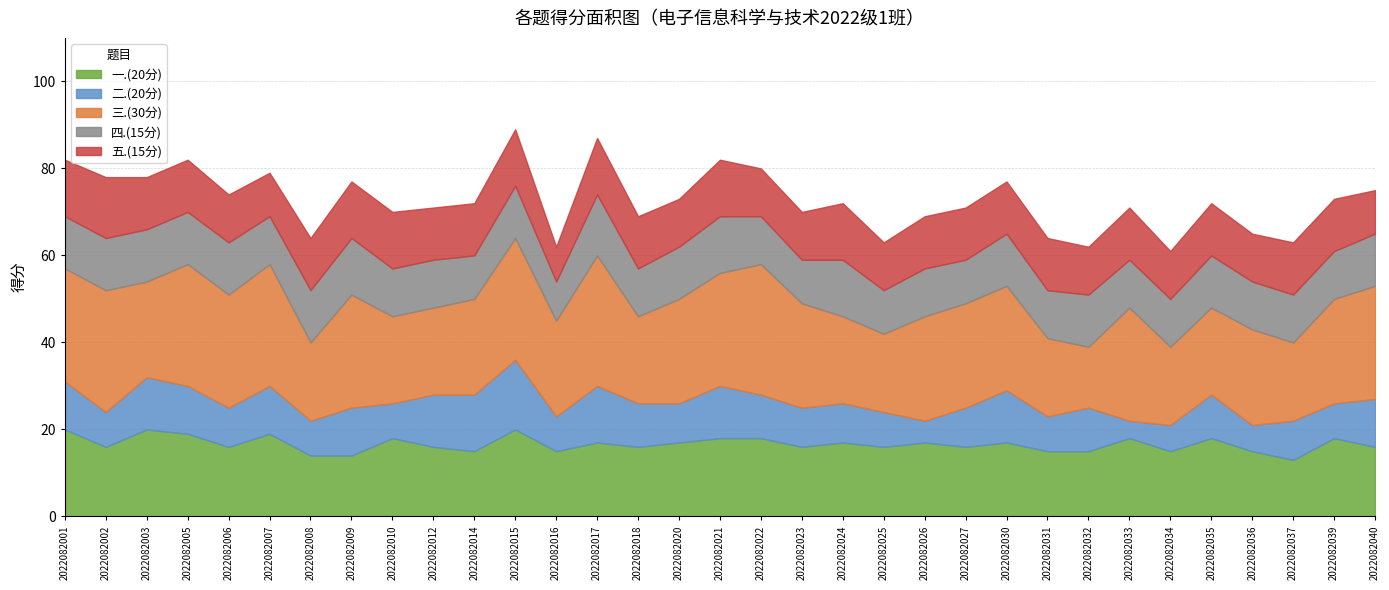

The 三.(30分) series shows 8 at 2022082036. True or false?

False